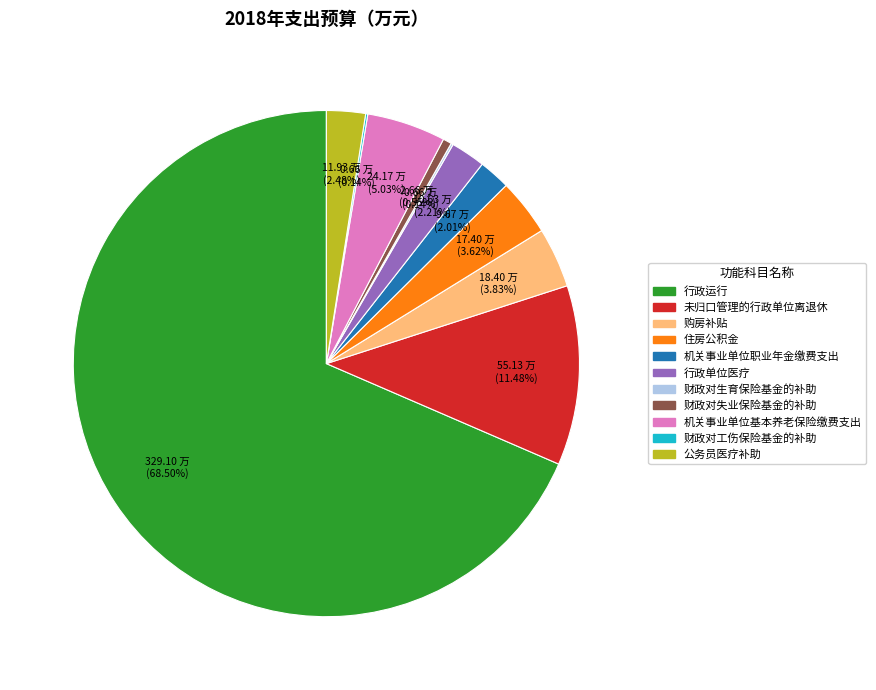

The 购房补贴 slice represents 4% of the pie. True or false?

True